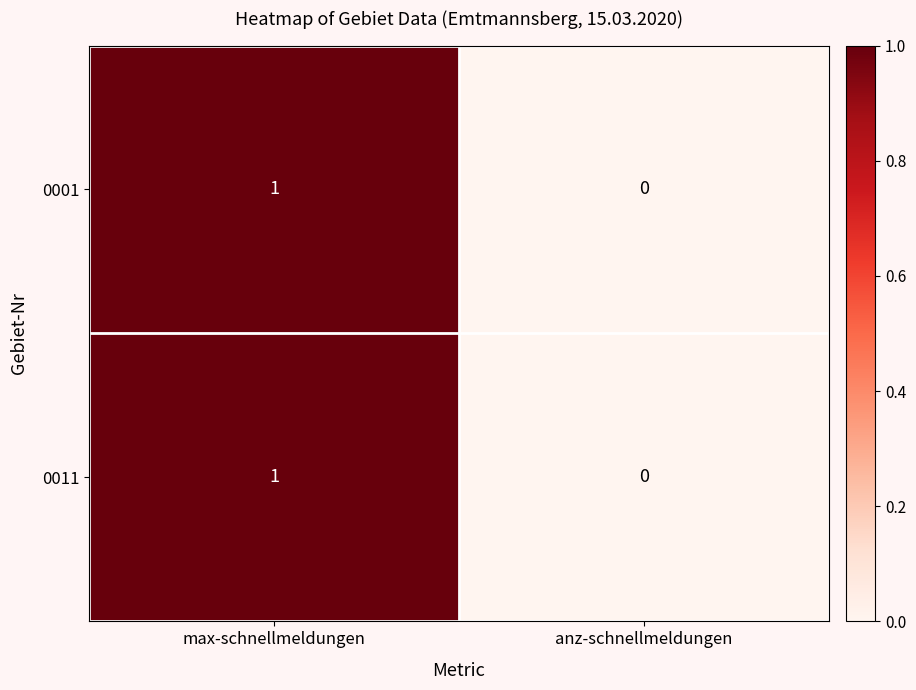

Rank the categories by 0001 value from highest to lowest.

max-schnellmeldungen, anz-schnellmeldungen